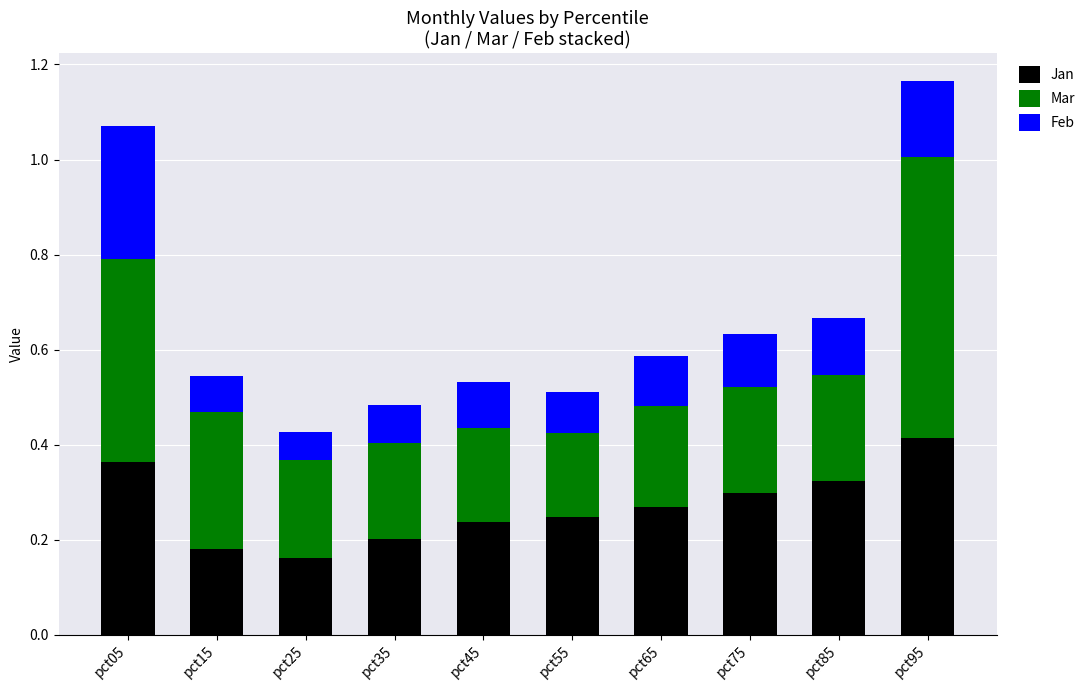

The value of Jan at pct45 is 0.2. True or false?

True